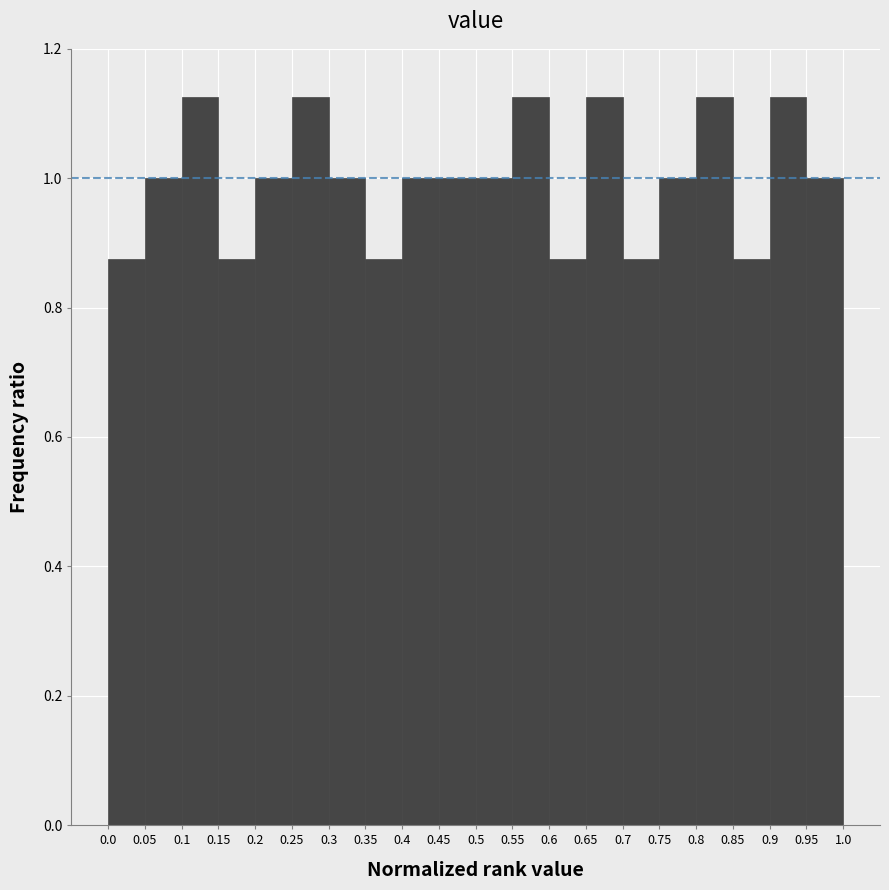

Reading left to right, transcribe this chart: for each bar, give the range it covers on the x-axis and its height. The values are not printed on the chart, so give them approximately, as read against the axis.

0.0 to 0.05: 0.88
0.05 to 0.1: 1.00
0.1 to 0.15: 1.12
0.15 to 0.2: 0.88
0.2 to 0.25: 1.00
0.25 to 0.3: 1.12
0.3 to 0.35: 1.00
0.35 to 0.4: 0.88
0.4 to 0.45: 1.00
0.45 to 0.5: 1.00
0.5 to 0.55: 1.00
0.55 to 0.6: 1.12
0.6 to 0.65: 0.88
0.65 to 0.7: 1.12
0.7 to 0.75: 0.88
0.75 to 0.8: 1.00
0.8 to 0.85: 1.12
0.85 to 0.9: 0.88
0.9 to 0.95: 1.12
0.95 to 1.0: 1.00